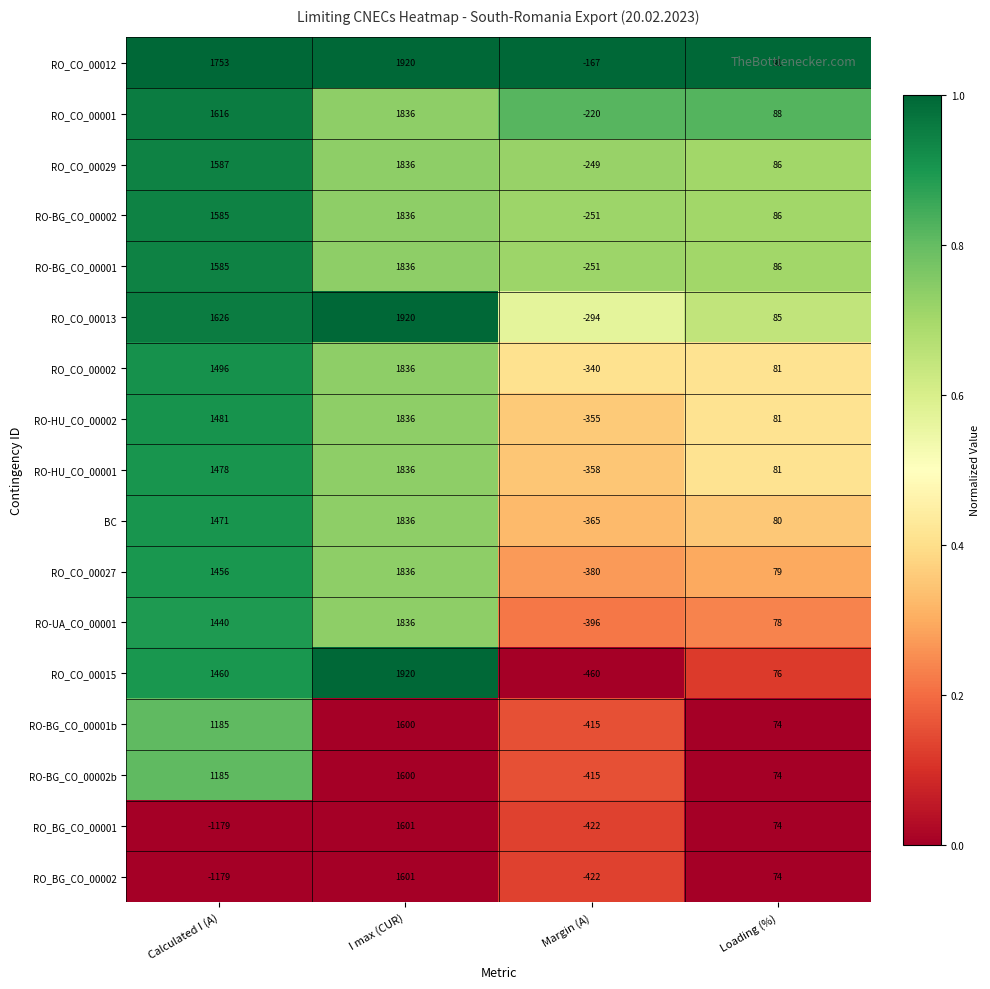

Between Calculated I (A) and Loading (%), which series saw the biggest shift?

RO_CO_00012